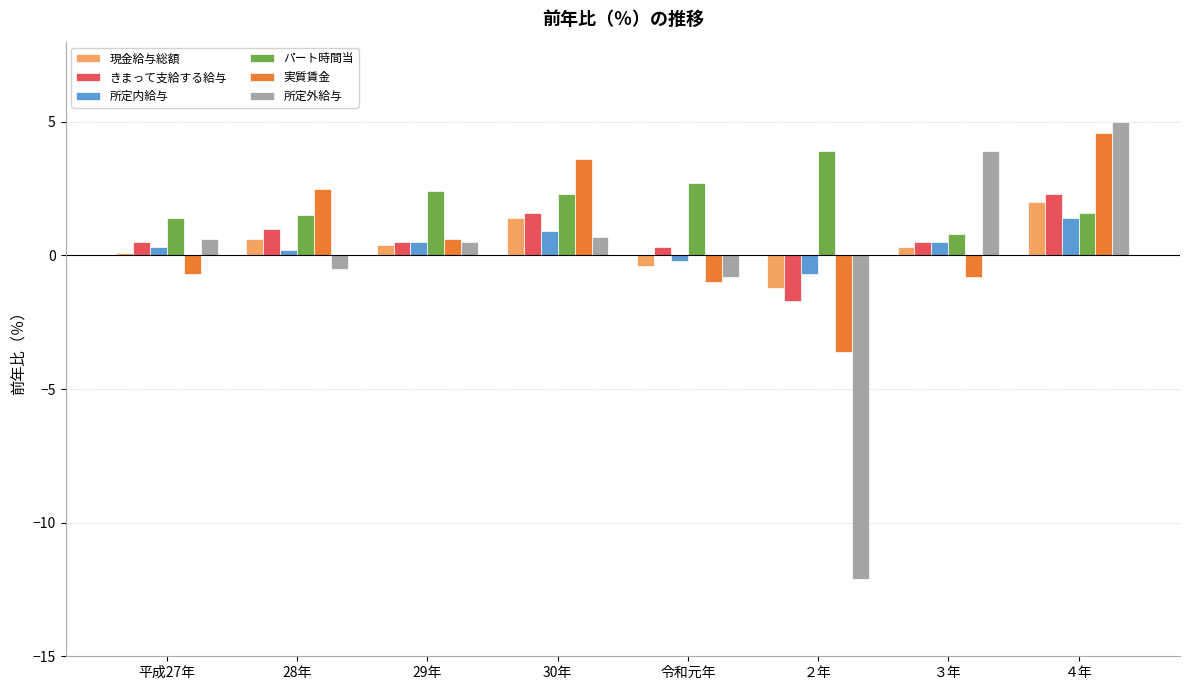

What is the difference between the second highest and second lowest values in the パート時間当 series?

1.3